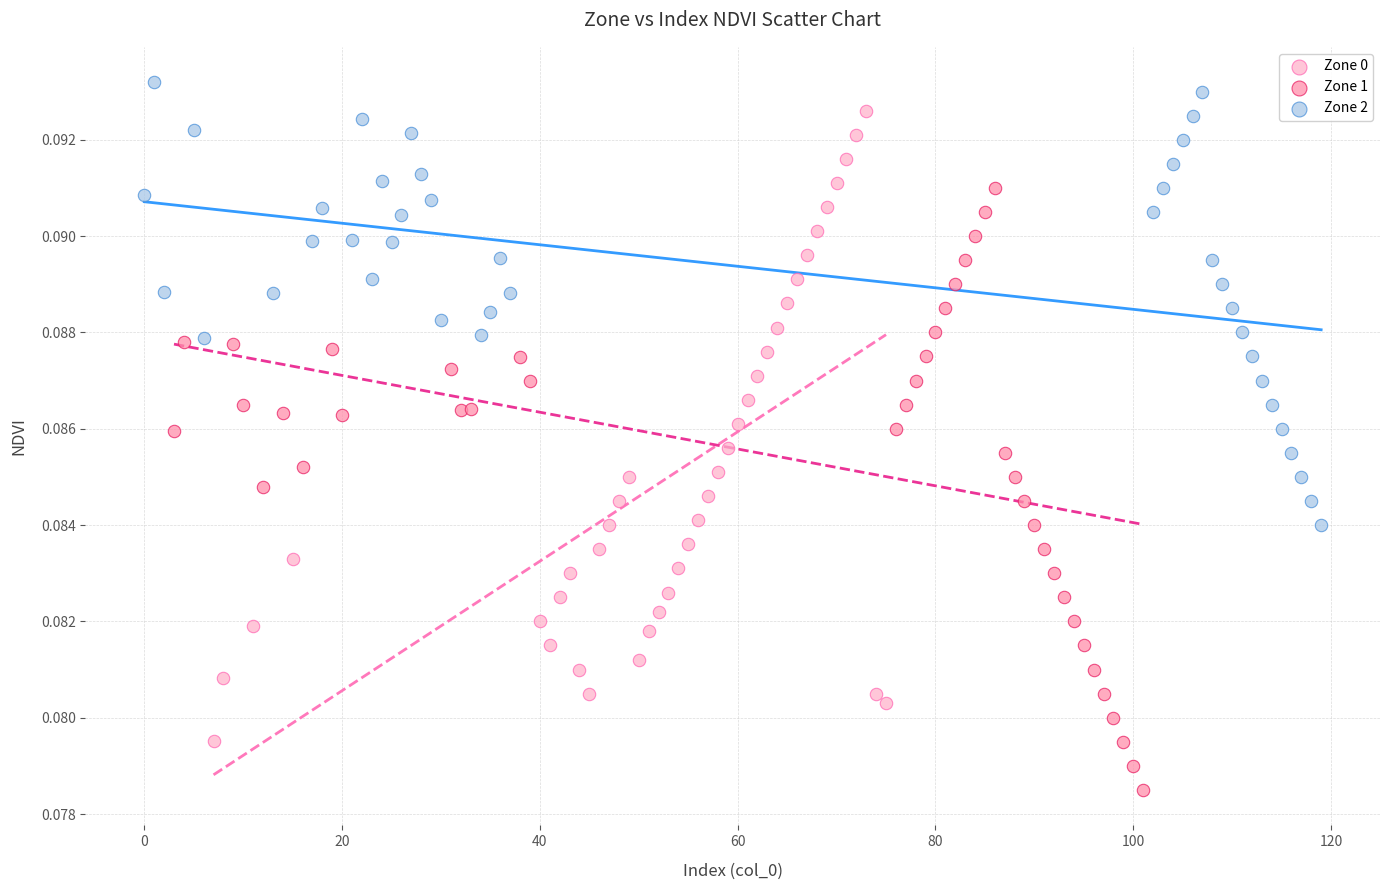

Which series contains the lowest Y value?

Zone 1